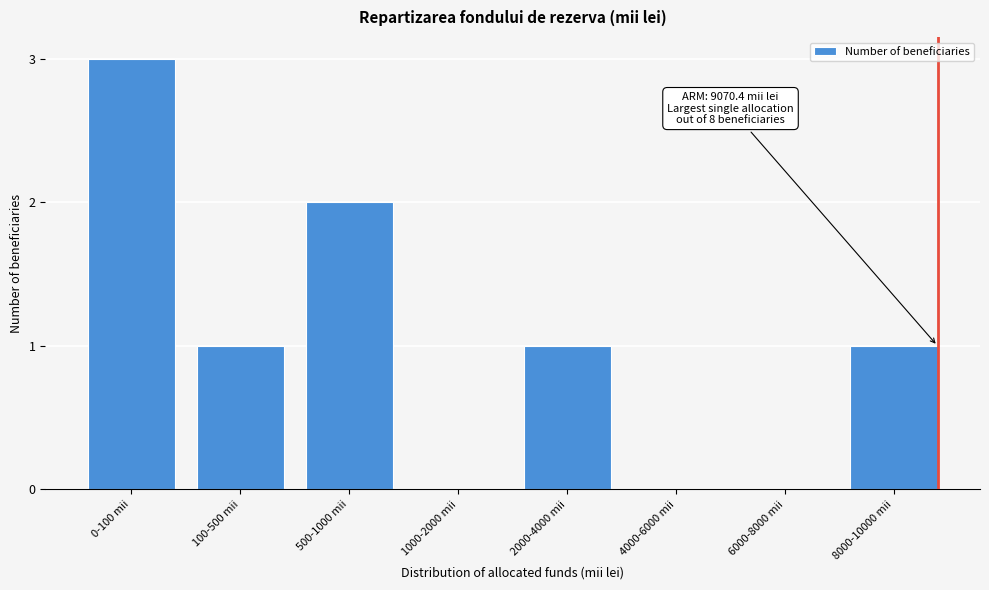

Reading left to right, extract all data points from this chart.

0-100 mii=3	100-500 mii=1	500-1000 mii=2	1000-2000 mii=0	2000-4000 mii=1	4000-6000 mii=0	6000-8000 mii=0	8000-10000 mii=1